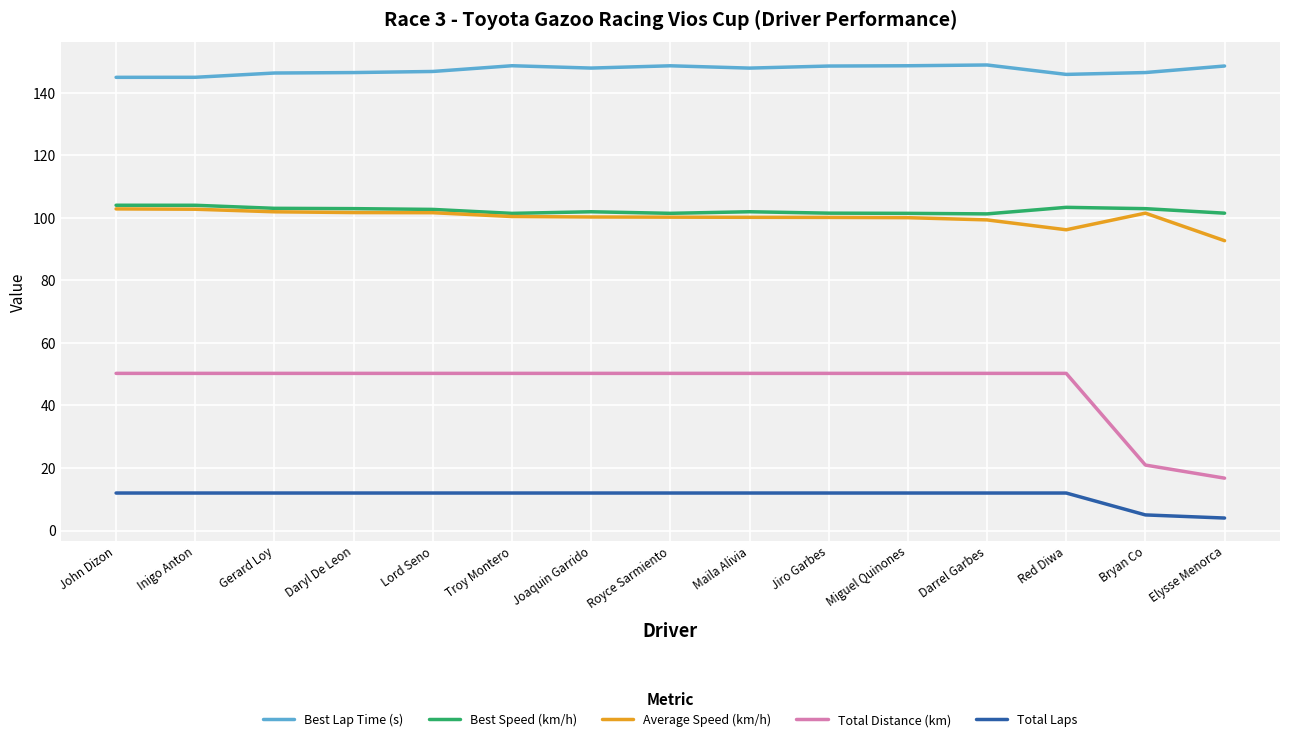

How many lines are shown in the chart?

5